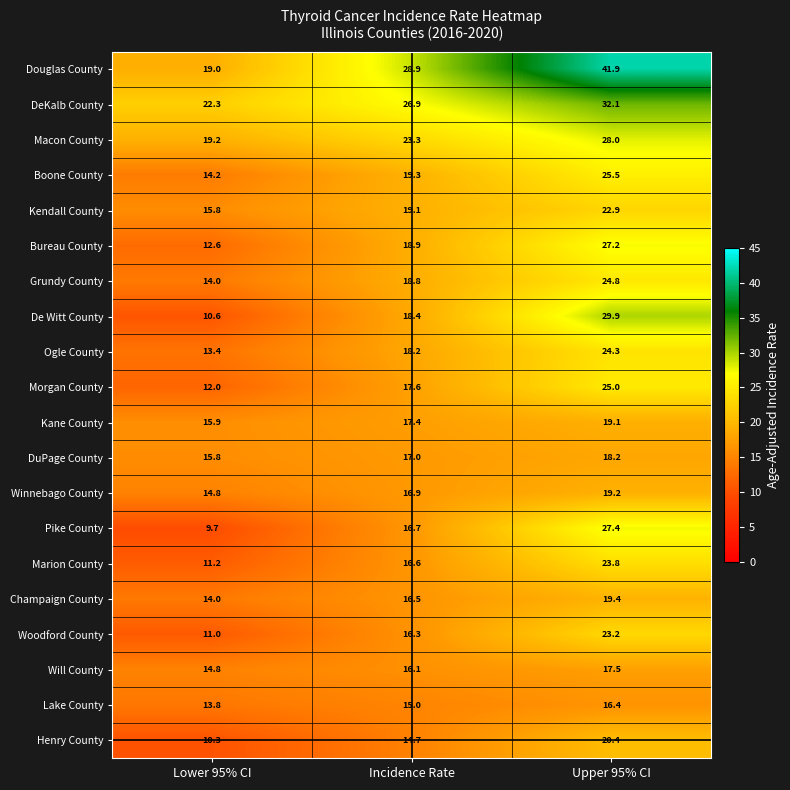

What value does the Lake County series have at Upper 95% CI?

16.4